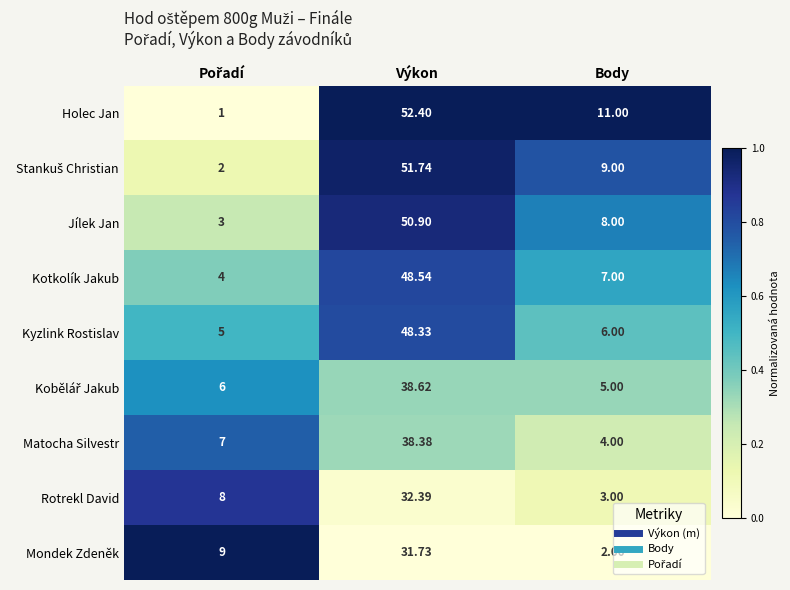

Which label corresponds to the largest value in the chart?

Výkon